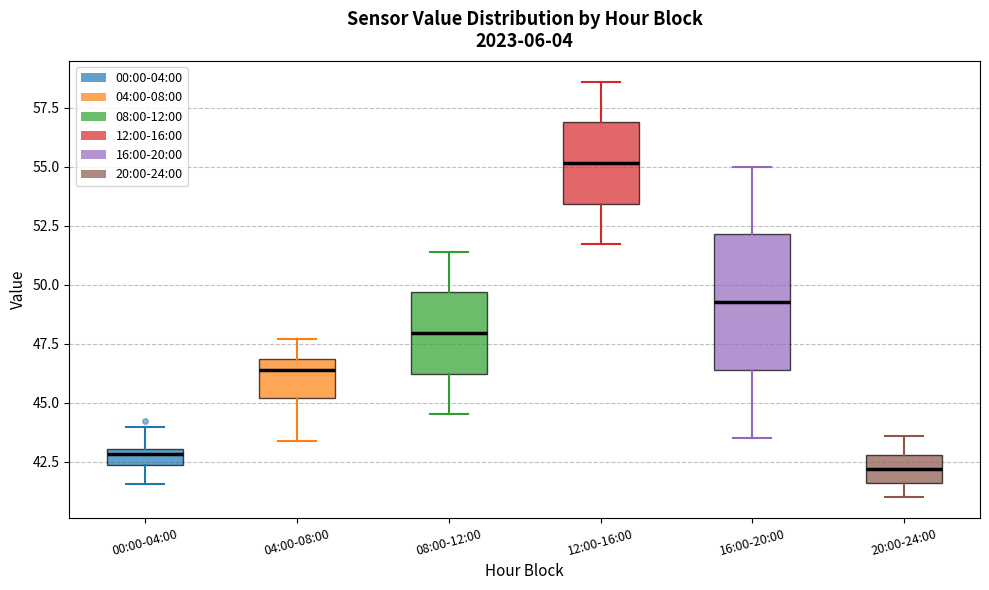

Comparing the boxes themselves (not the whiskers), which one is the tallest?

16:00-20:00